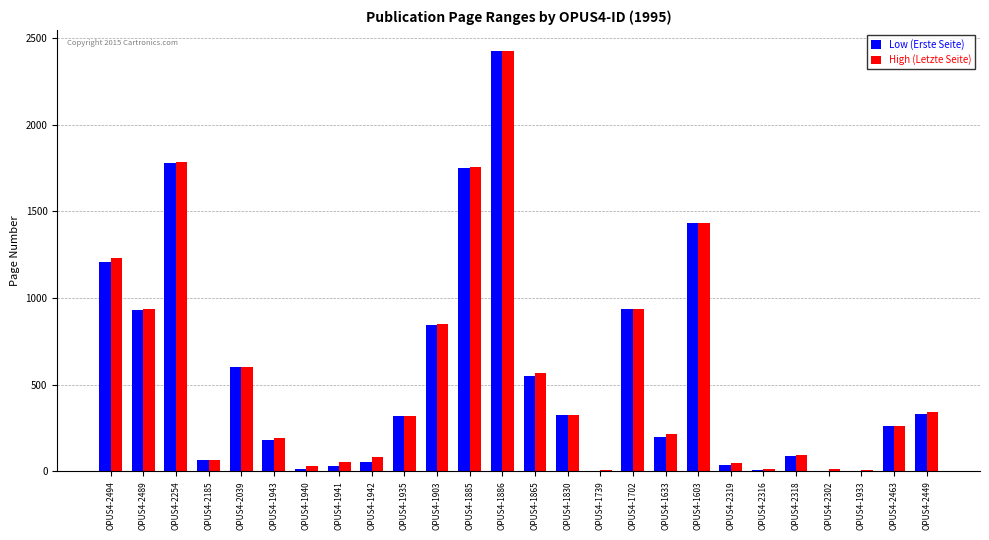

What is the sum of all High (Letzte Seite) values?

14614